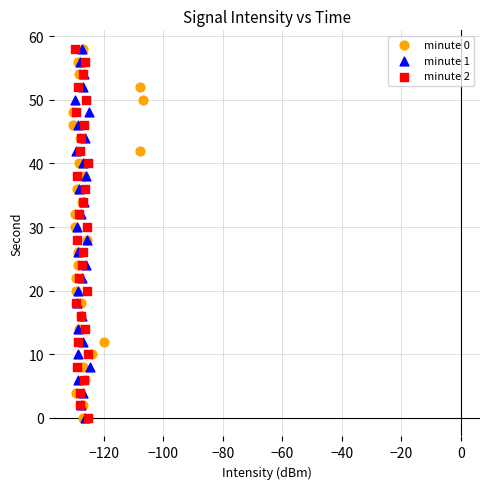

What are all the series names shown in the legend?

minute 0, minute 1, minute 2